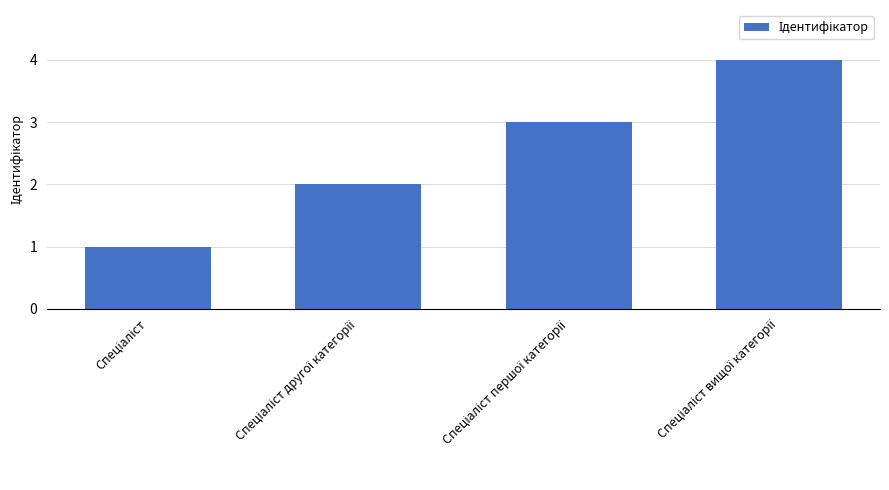

What is the sum of all values?

10